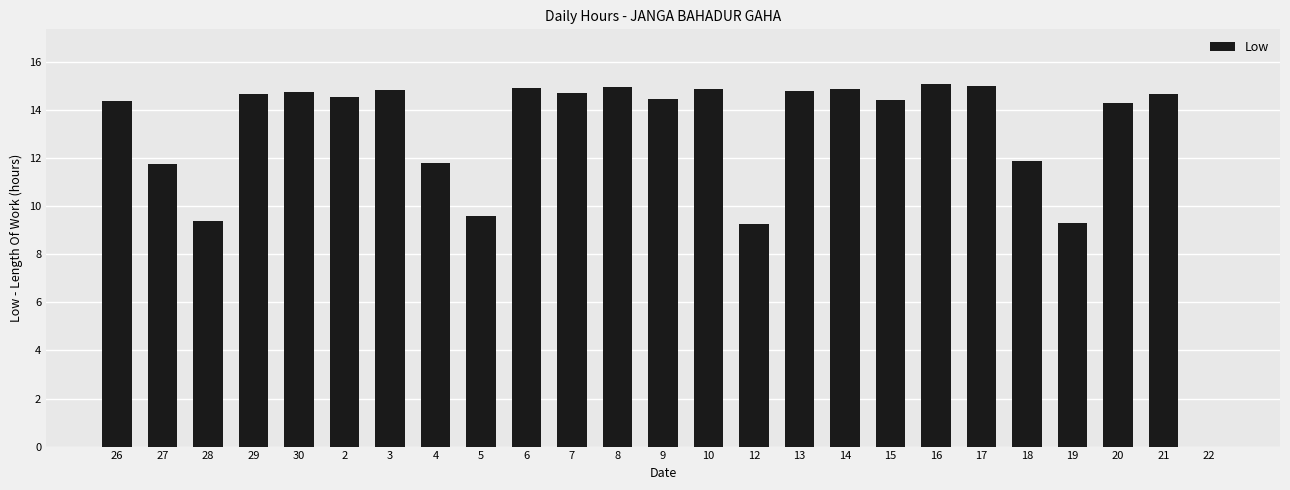

What is the sum of all values?

323.3